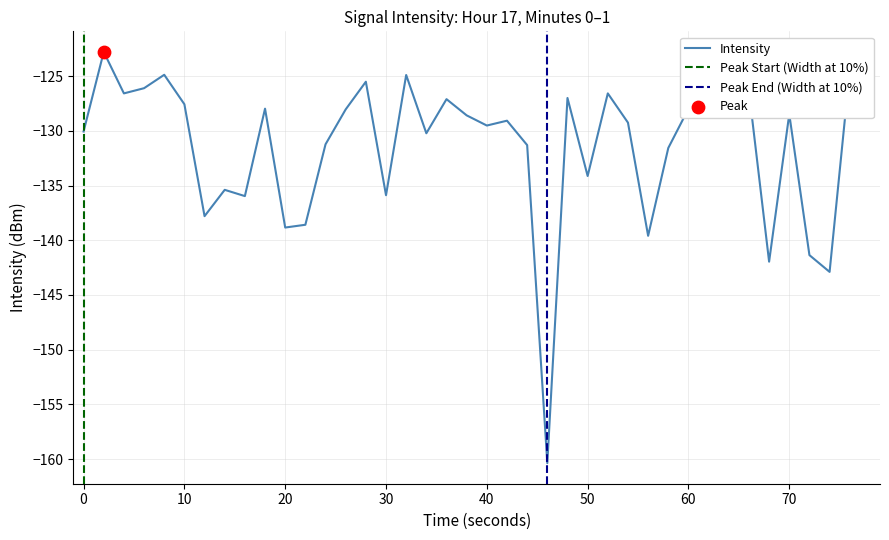

True or false: Intensity has a value of -197.1 at 0.

False